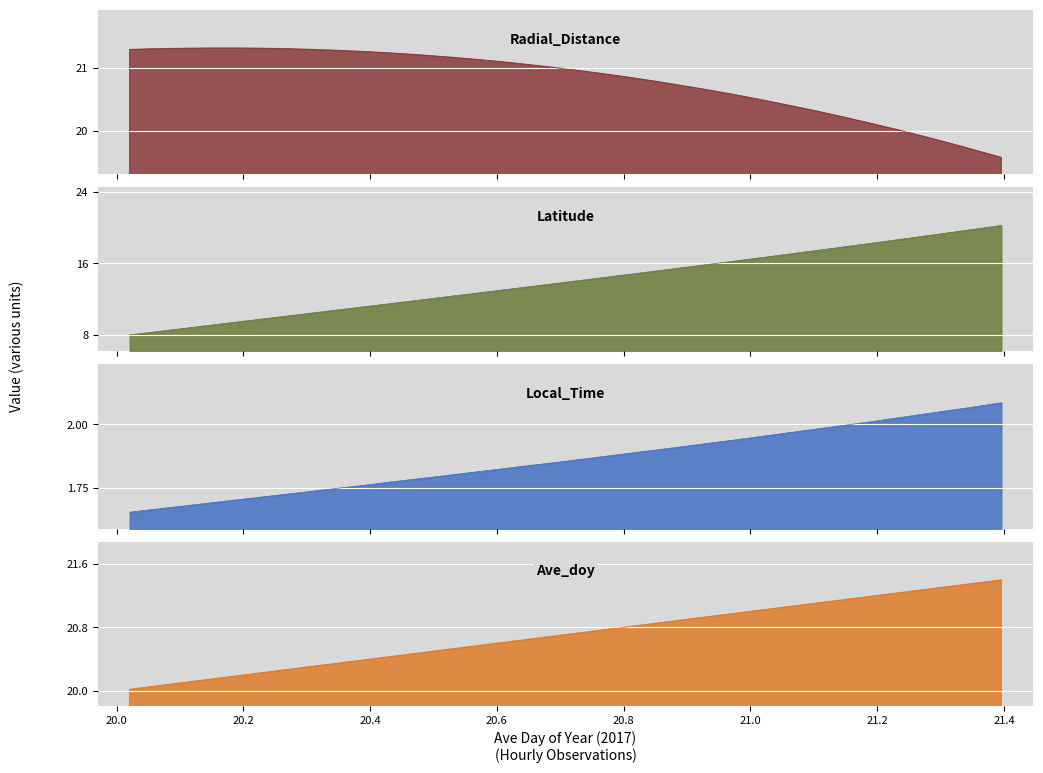

Which has a higher value, 21.1458 or 20.6042?

20.6042